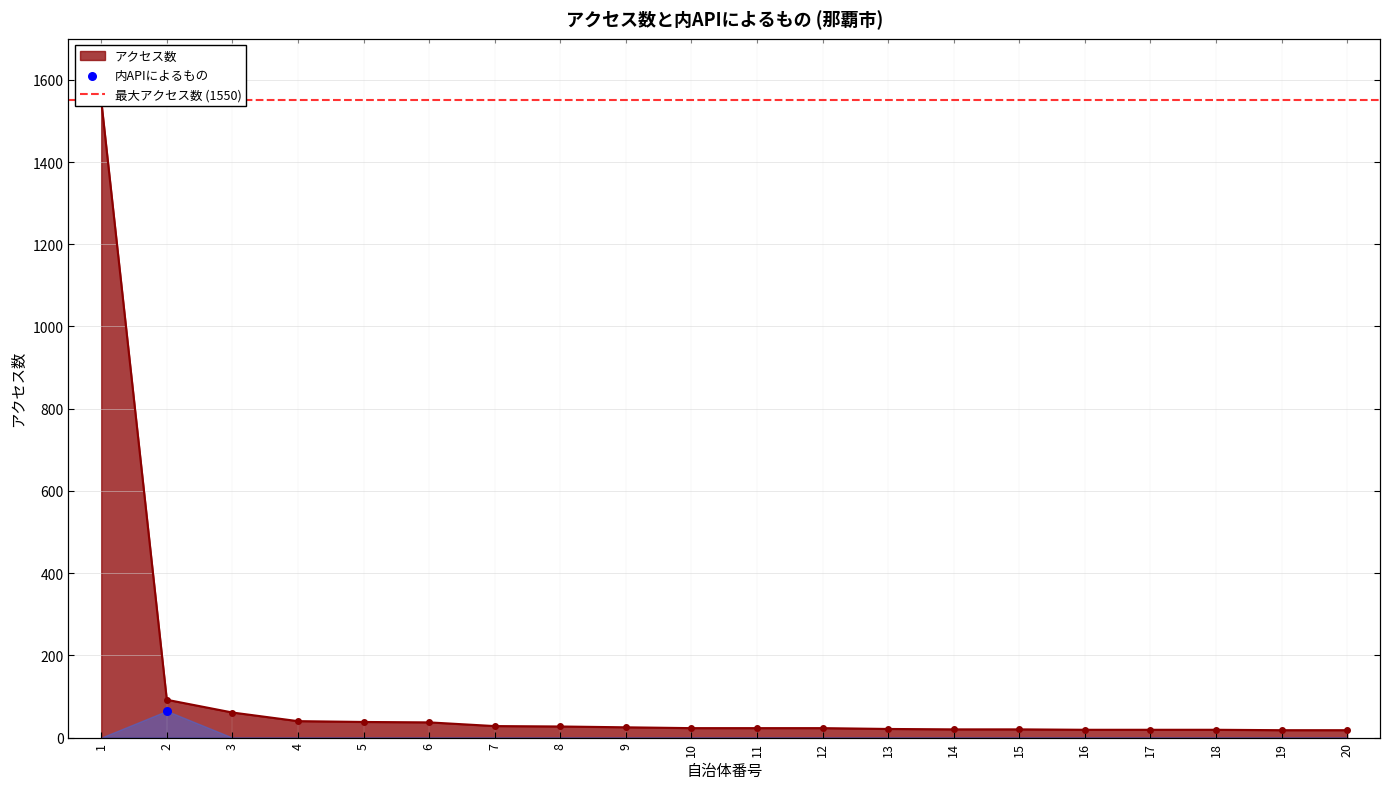

What is the change in value from 12 to 17?

-4